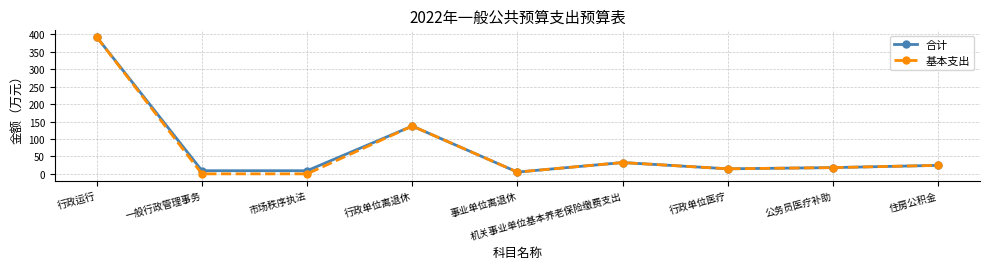

What is the label of the 9th point from the right?

行政运行